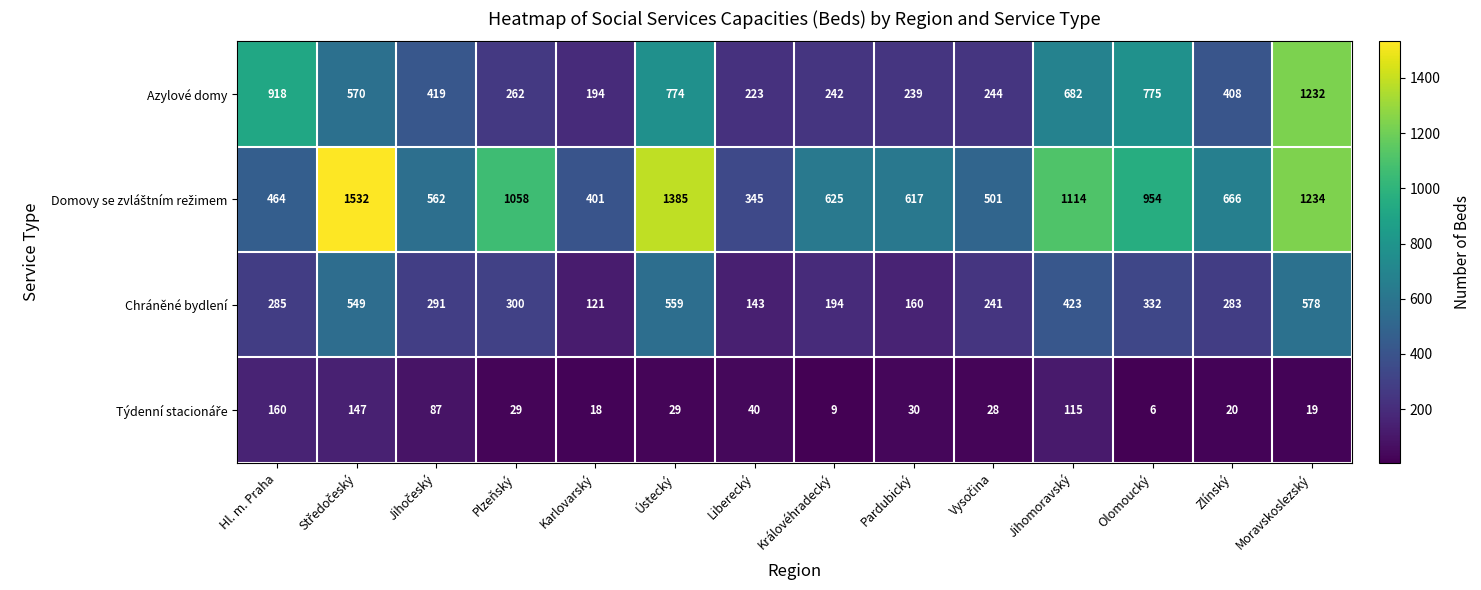

At which category is the sum across all series the highest?

Moravskoslezský